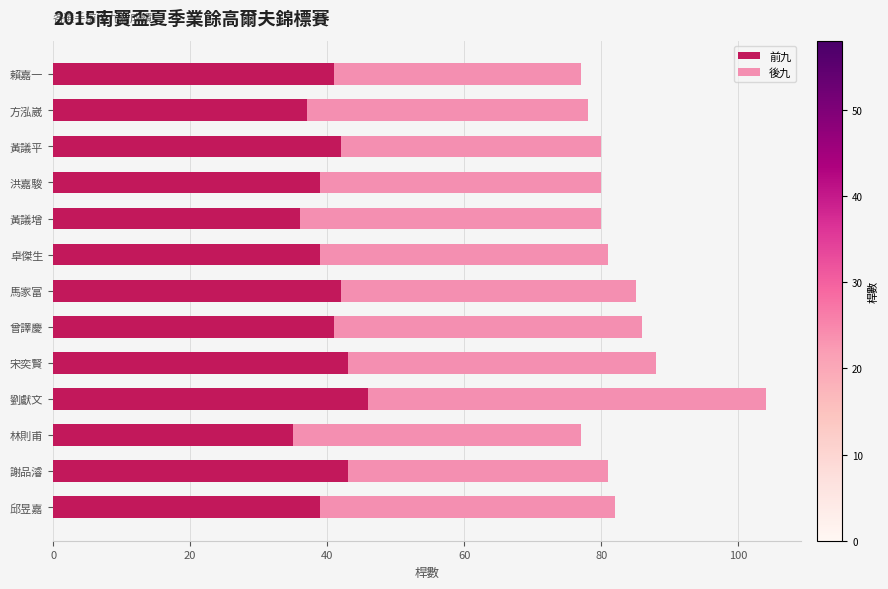

Which category has the highest value in the 前九 series?

劉獻文